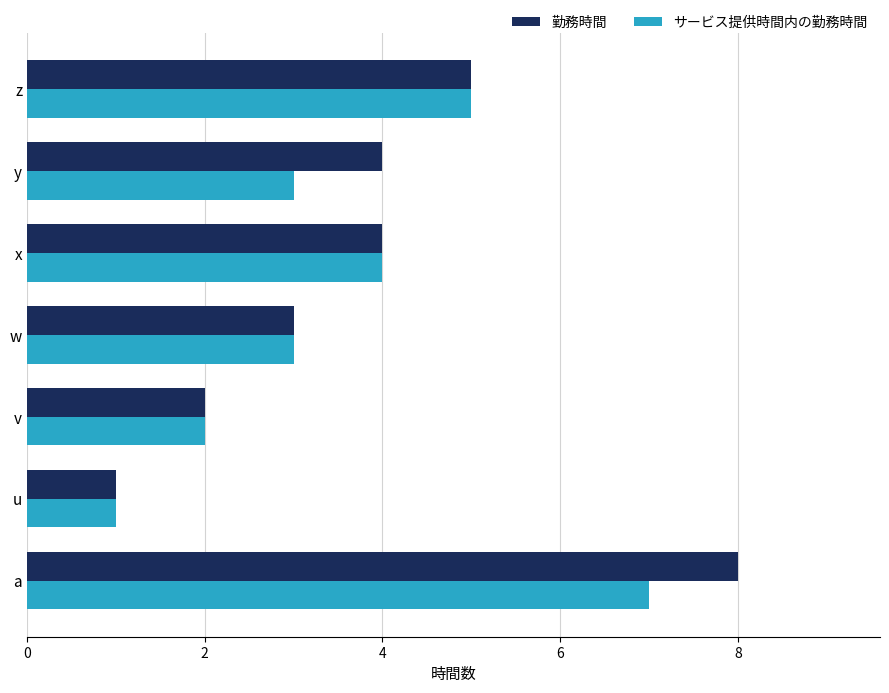

How many categories are shown in the chart?

7